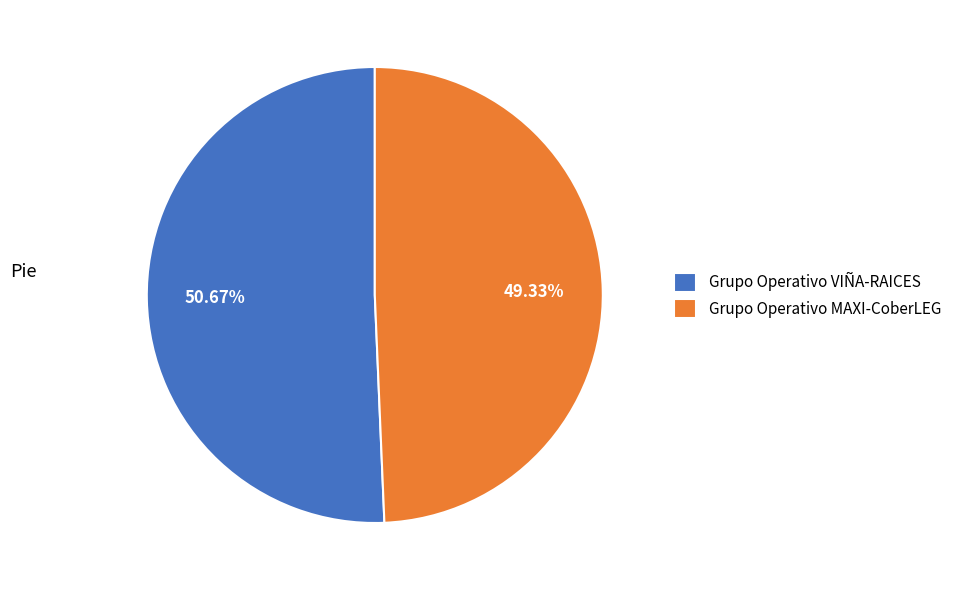

What is the majority slice?

Grupo Operativo VIÑA-RAICES